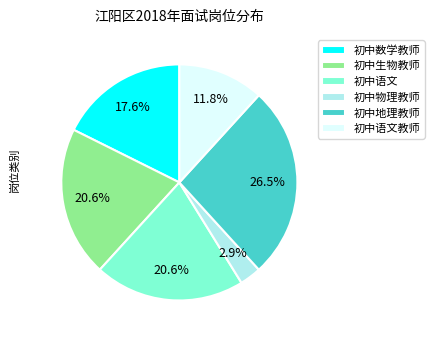

What is the largest slice in the pie chart?

初中地理教师